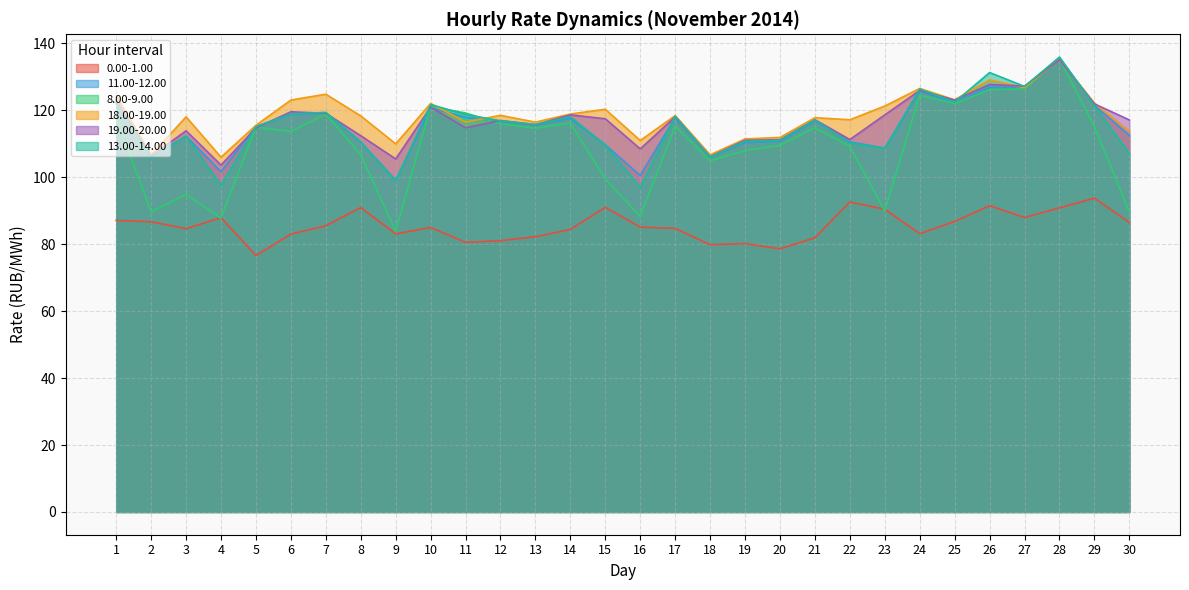

What is the minimum value shown in the chart?

76.6